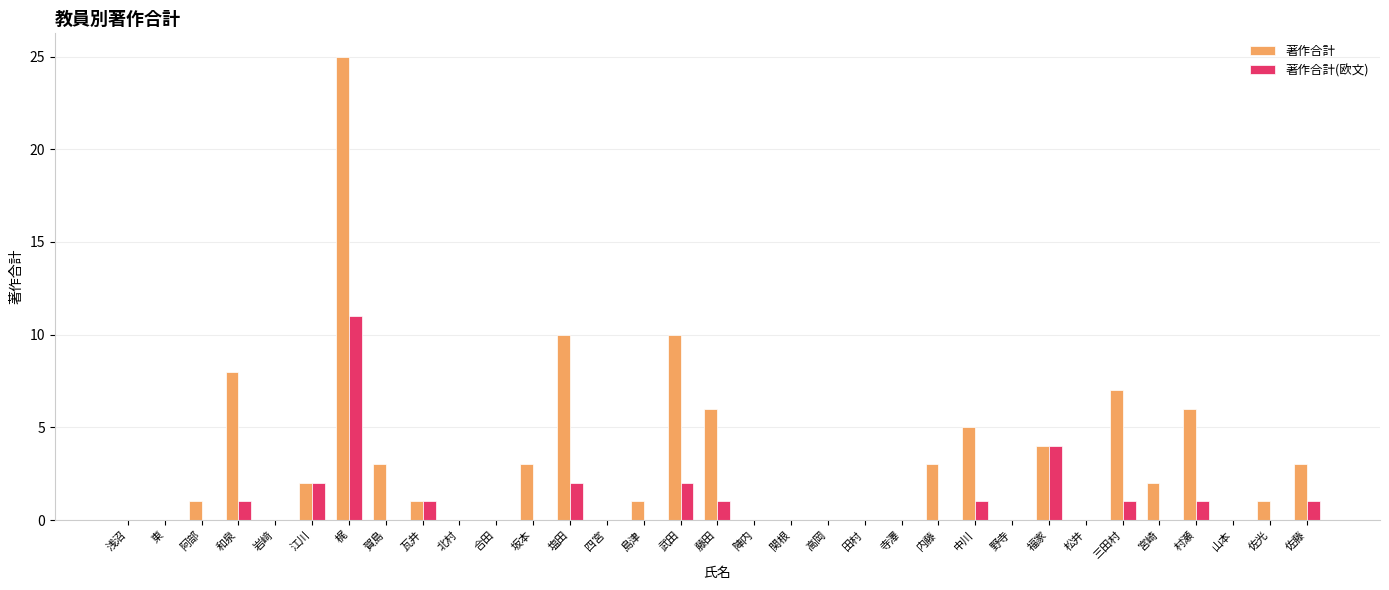

What is the difference between the 著作合計(欧文) values at 三田村 and 関根?

1